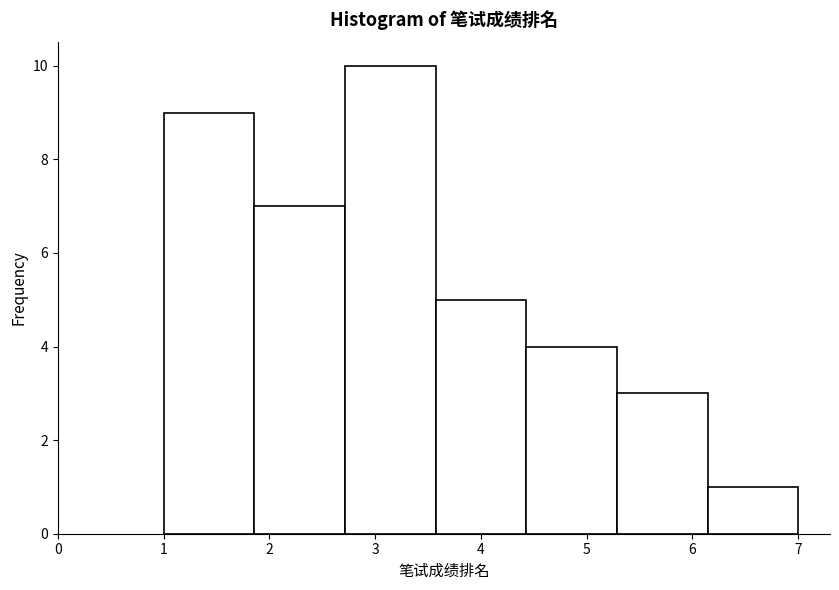

Reading left to right, list every bar in this chart as the range it spans on the x-axis followed by its height. Neither the bar edges nor the heights are printed on the chart, so give them approximately, as read against the axes.

1.0 to 1.9: 9
1.9 to 2.7: 7
2.7 to 3.6: 10
3.6 to 4.4: 5
4.4 to 5.3: 4
5.3 to 6.1: 3
6.1 to 7.0: 1